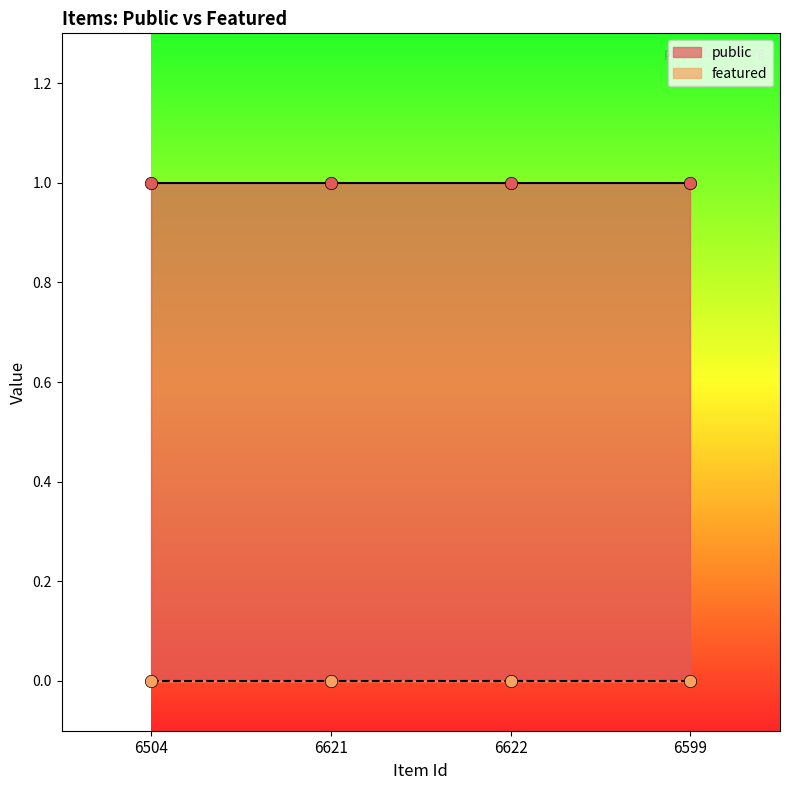

Which series contains the highest Y value?

public